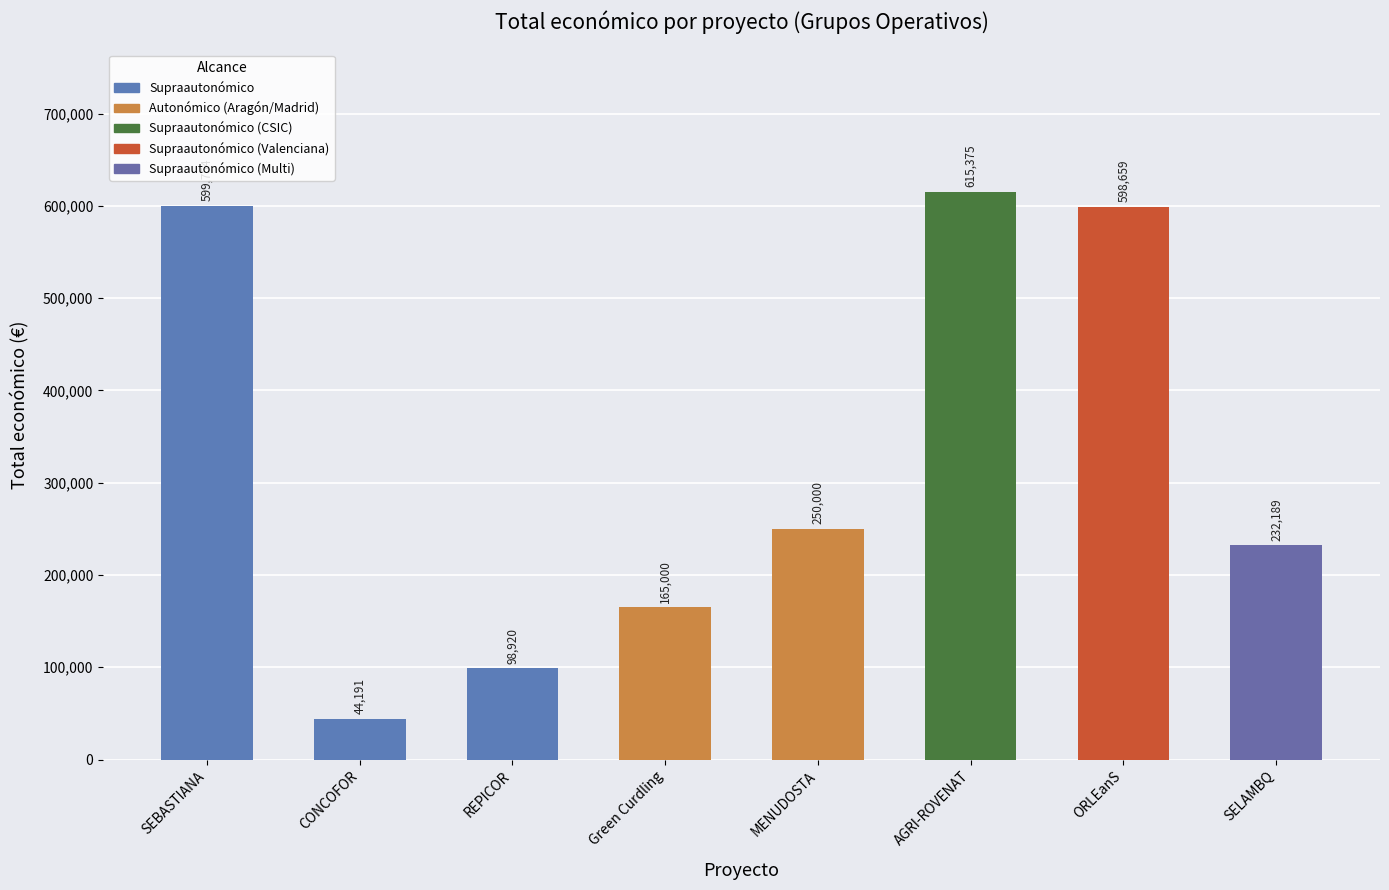

How many series are shown in this chart?

1